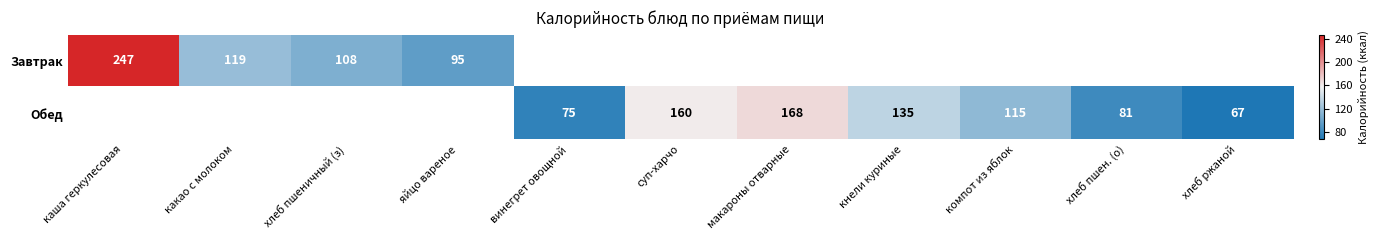

What is the minimum value shown in the chart?

67.0